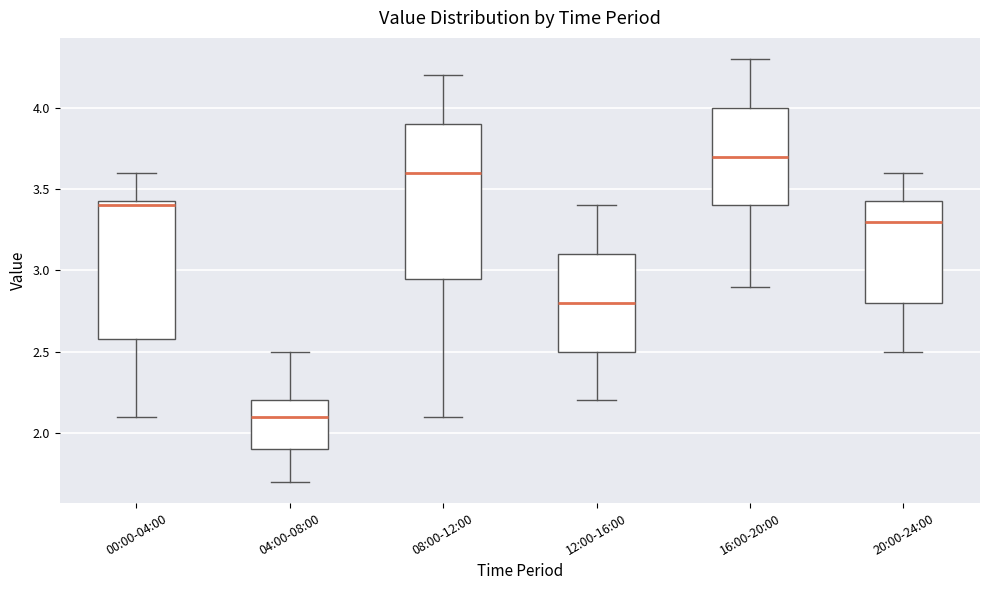

Reading left to right, transcribe this box plot: for each box, give where its median line is, the range the box spans, and where its two whiskers end, as read against the y-axis. The values are not printed on the chart, so give them approximately, as read against the axis.

00:00-04:00: median 3.40, box 2.60 to 3.45, whiskers 2.10 to 3.60
04:00-08:00: median 2.10, box 1.90 to 2.20, whiskers 1.70 to 2.50
08:00-12:00: median 3.60, box 2.95 to 3.90, whiskers 2.10 to 4.20
12:00-16:00: median 2.80, box 2.50 to 3.10, whiskers 2.20 to 3.40
16:00-20:00: median 3.70, box 3.40 to 4.00, whiskers 2.90 to 4.30
20:00-24:00: median 3.30, box 2.80 to 3.45, whiskers 2.50 to 3.60